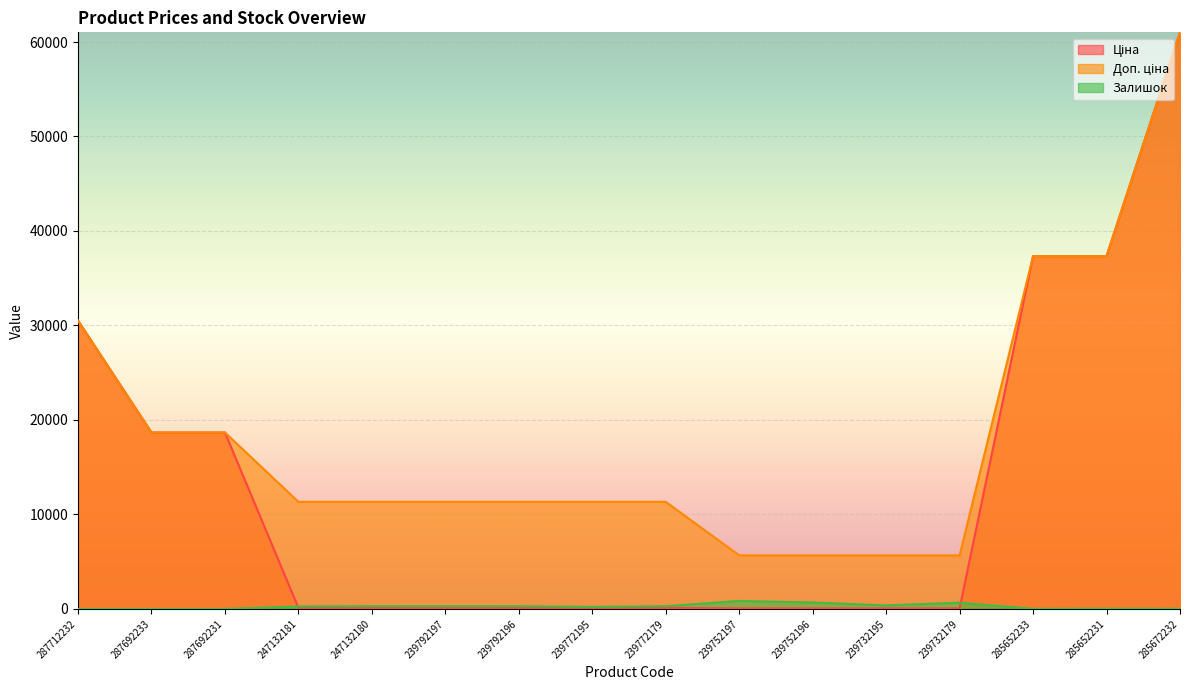

What is the sum of the Залишок values at 285652233 and 287692233?

12.0